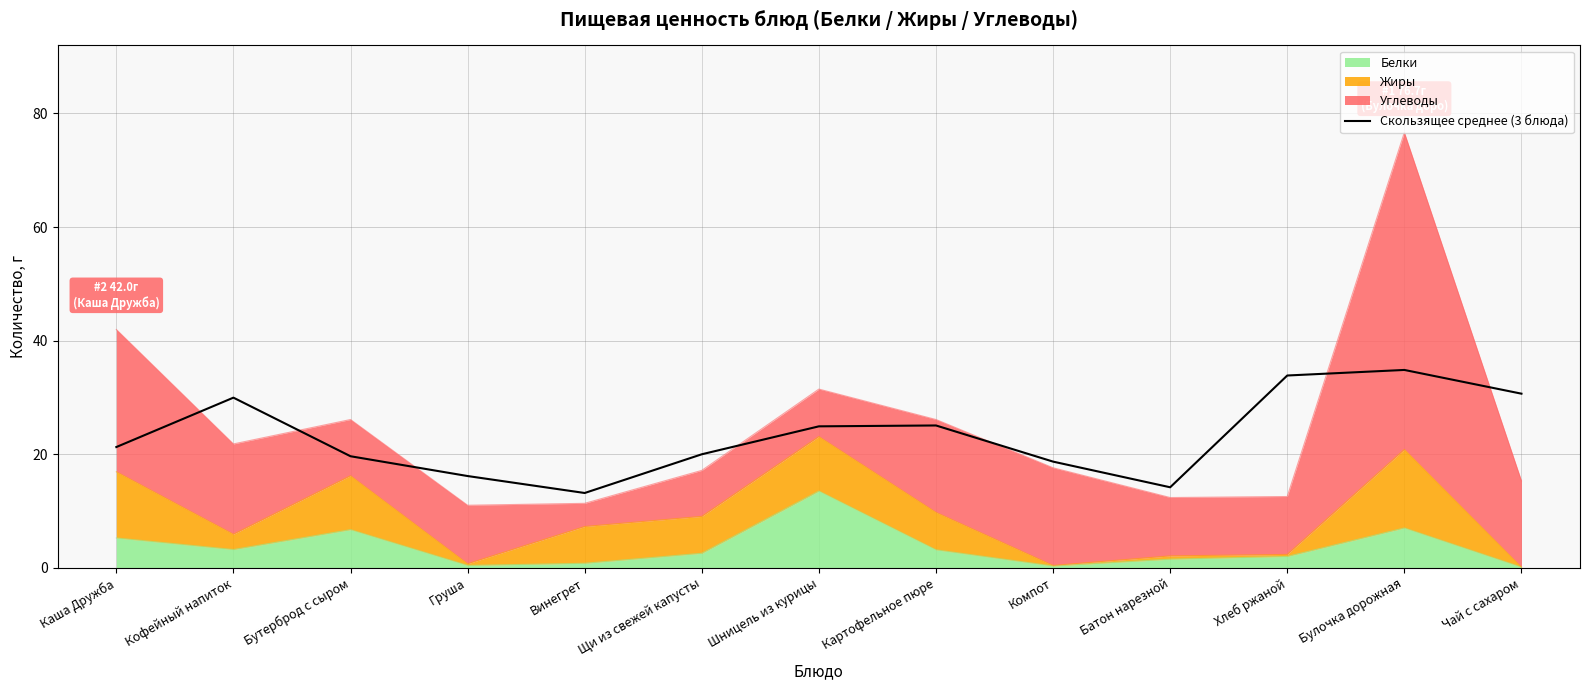

The chart shows a value of 21.3 at Каша Дружба. True or false?

True